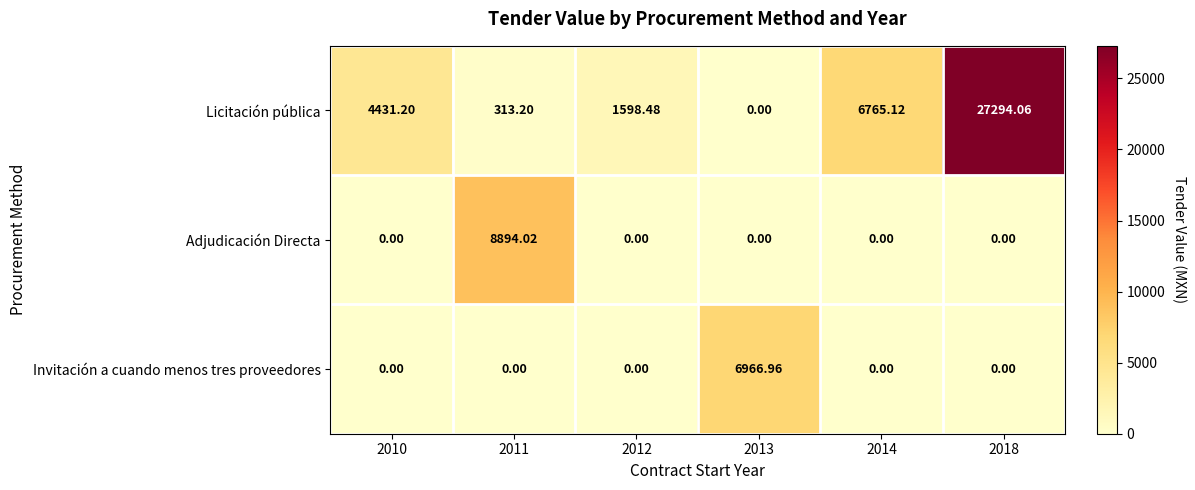

Which series has the widest spread of values?

Licitación pública